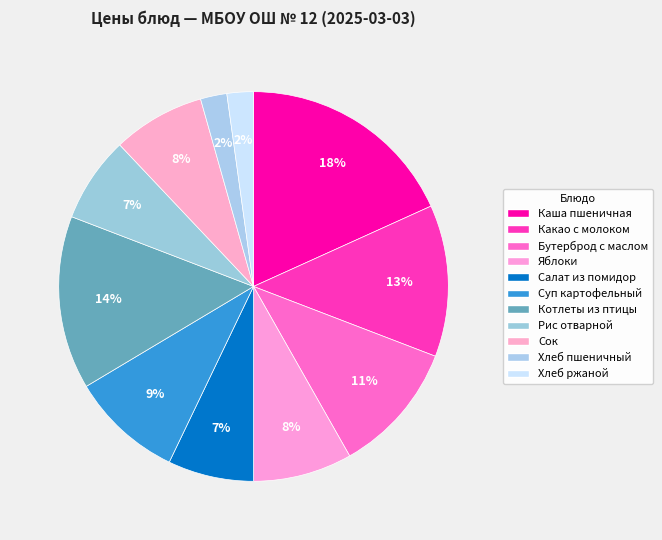

Count the number of slices in the pie.

11